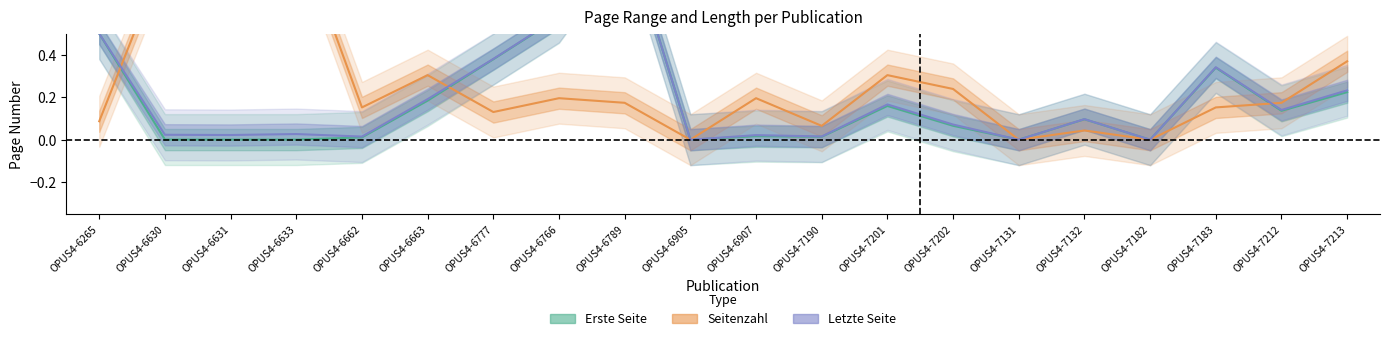

What are all the series names shown in the legend?

Erste Seite, Seitenzahl, Letzte Seite